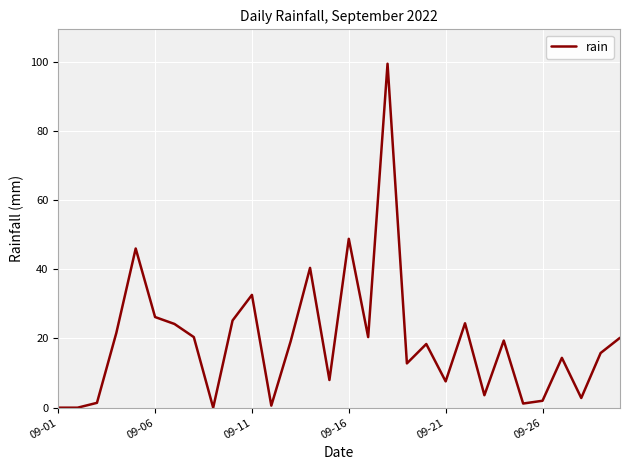

How many lines are shown in the chart?

1